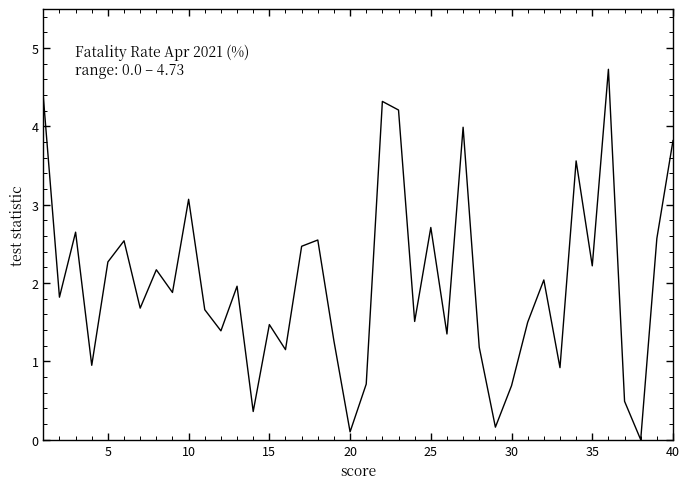

What is the difference between the maximum and minimum values?

4.7